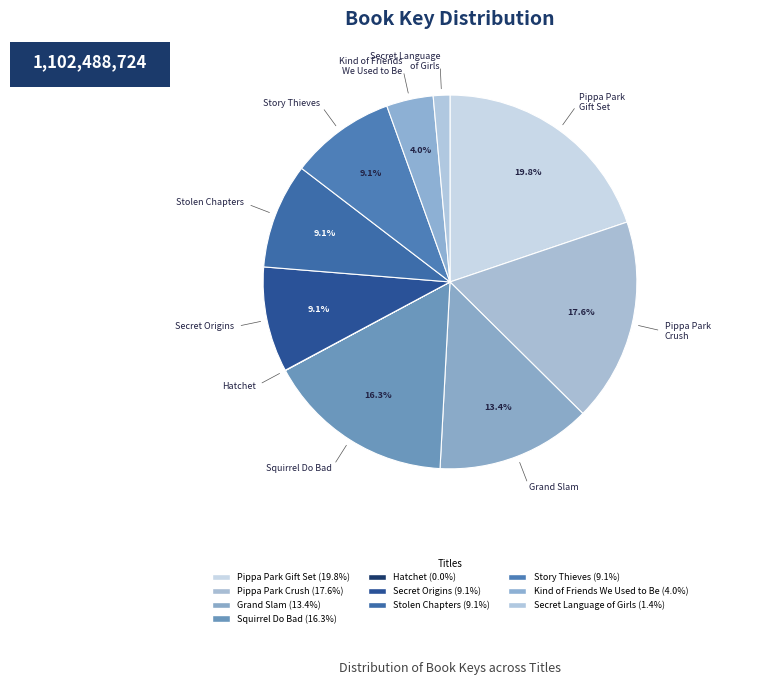

What is the largest slice in the pie chart?

Pippa Park Series Gift Set